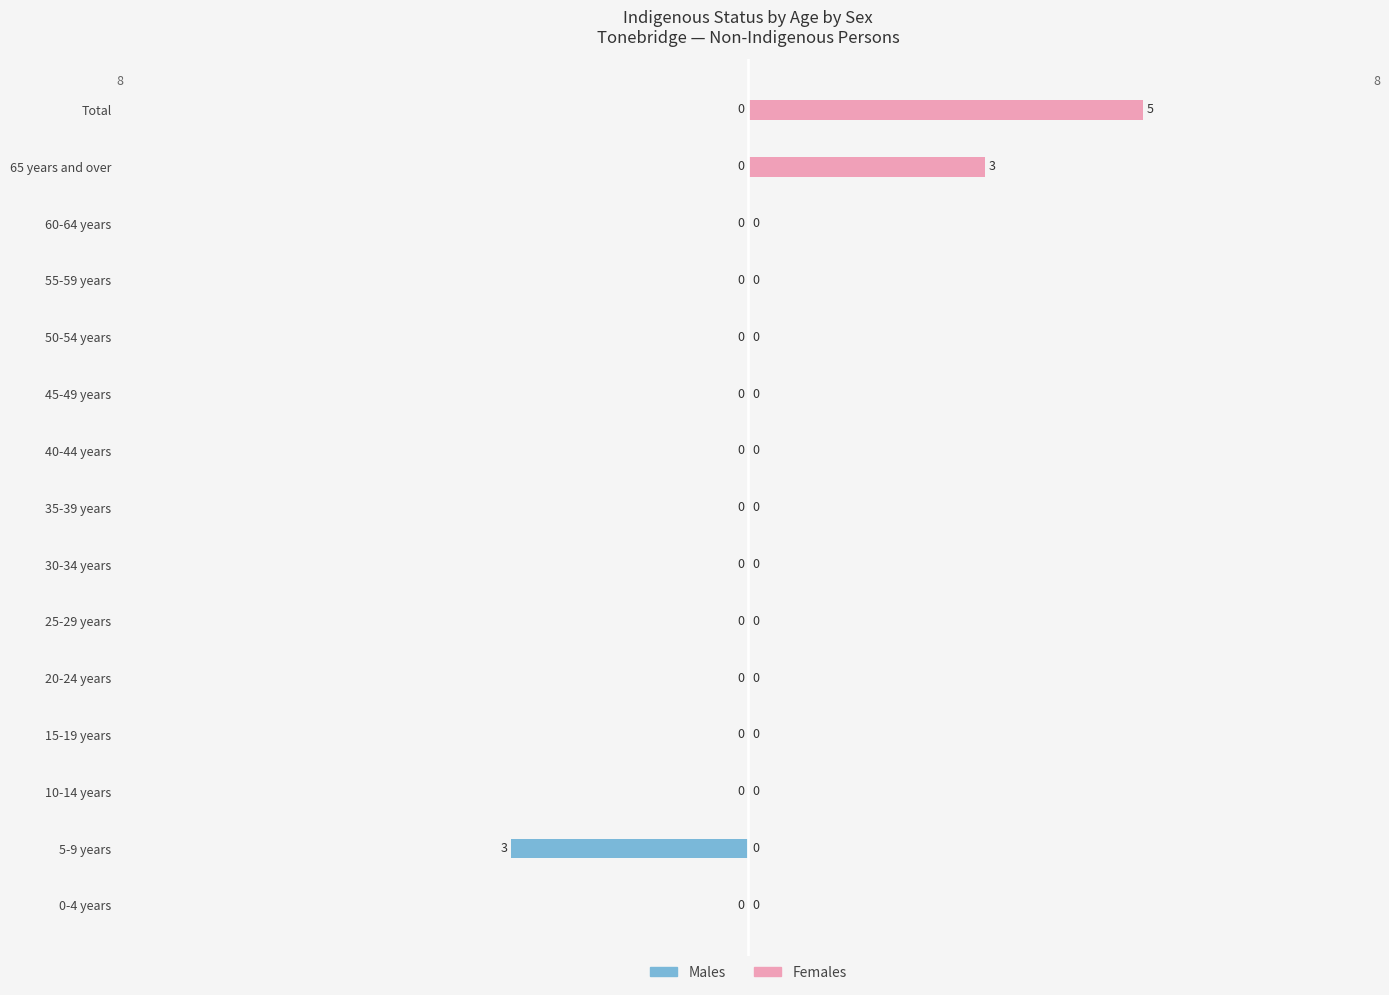

Which series has the largest total across all categories?

Females